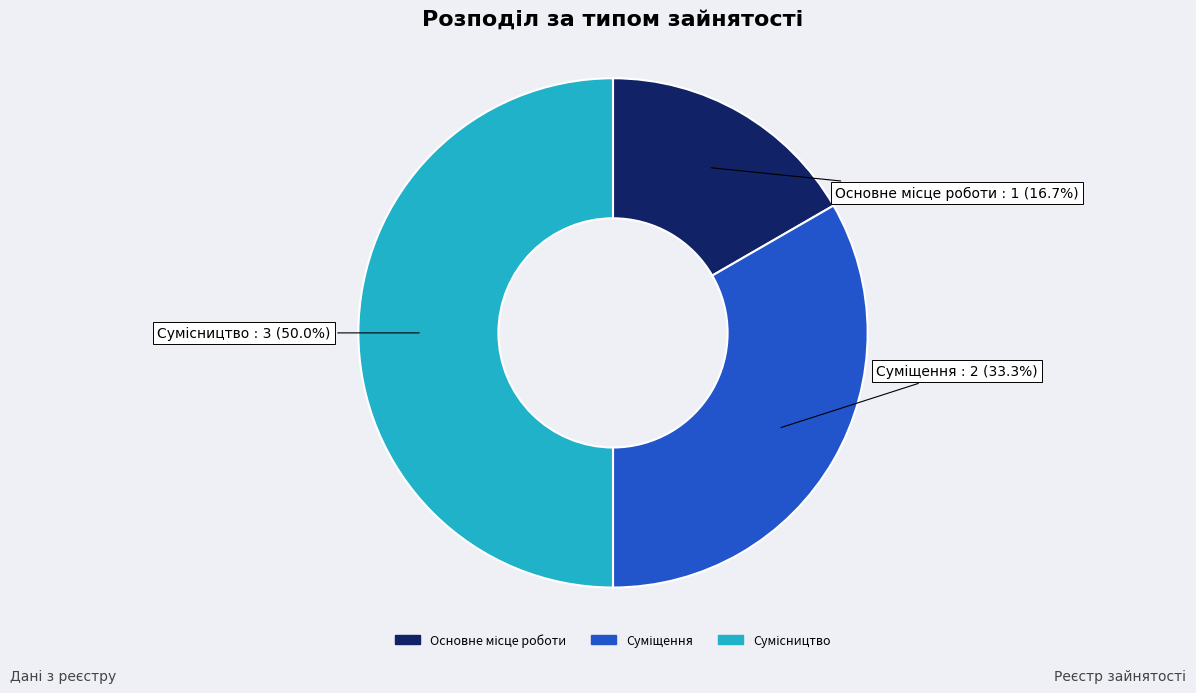

Do Суміщення and Основне місце роботи together represent more than half of the pie?

No